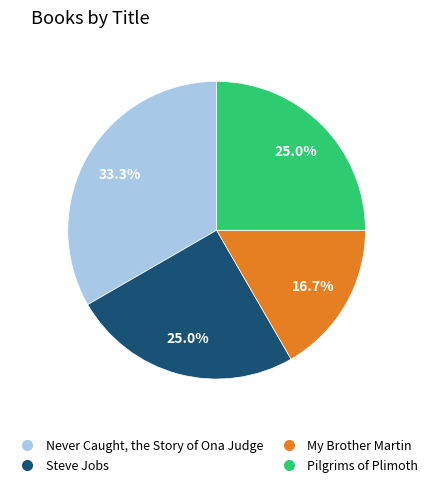

Is there any slice that represents more than half of the pie?

No